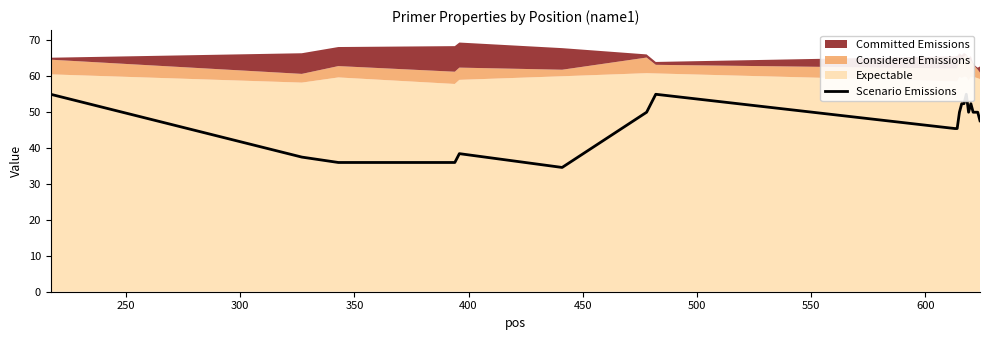

What is the sum of all values?

943.2